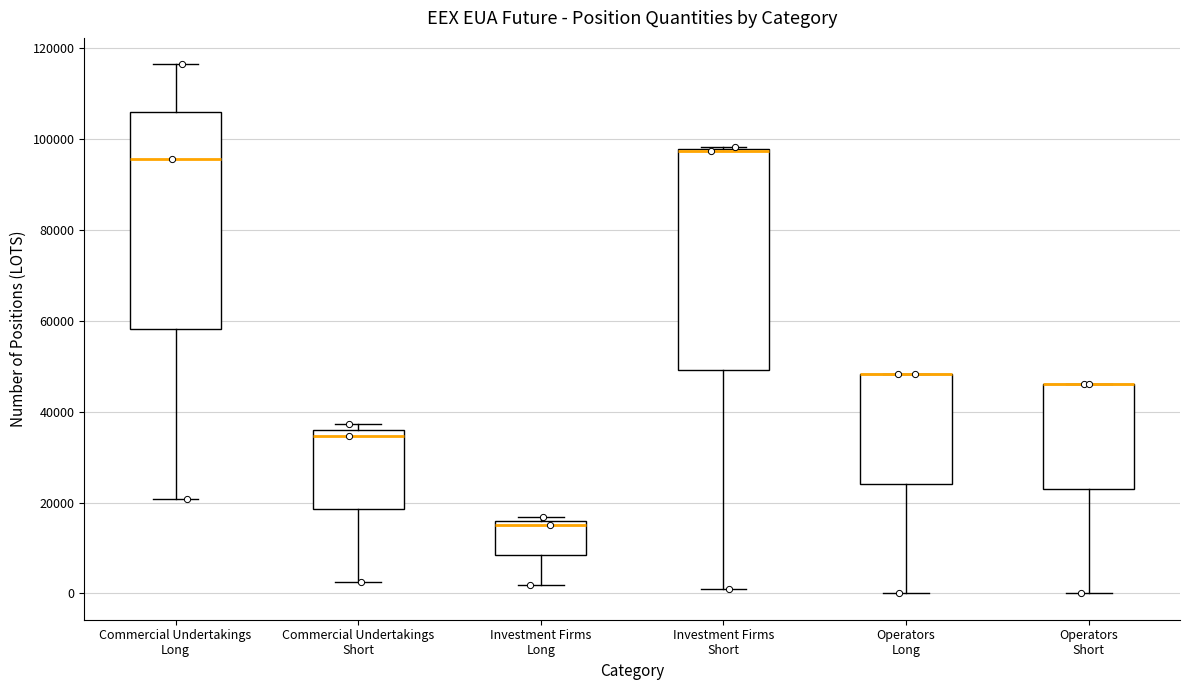

Where does the median line of the box for Commercial Undertakings Long sit on the y-axis? The values are not printed on the chart, so give them approximately, as read against the axis.

96000